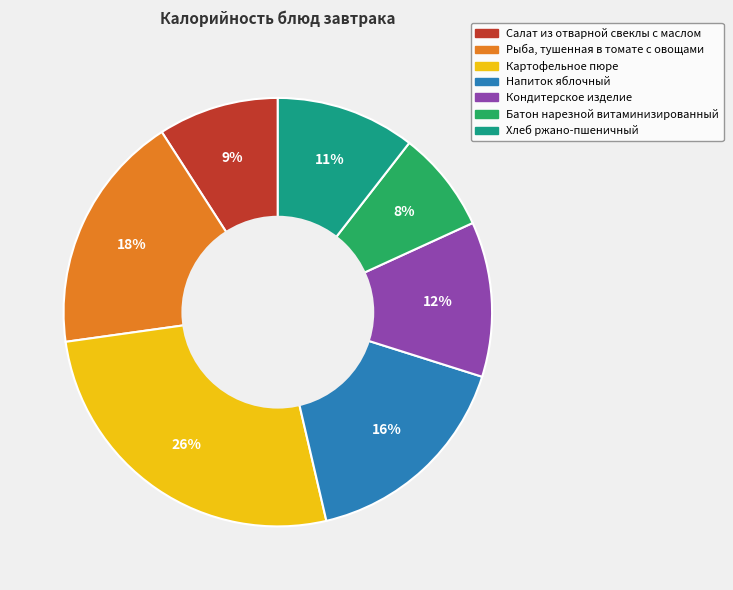

To the nearest percent, what percentage of the pie is Салат из отварной свеклы с маслом?

9%